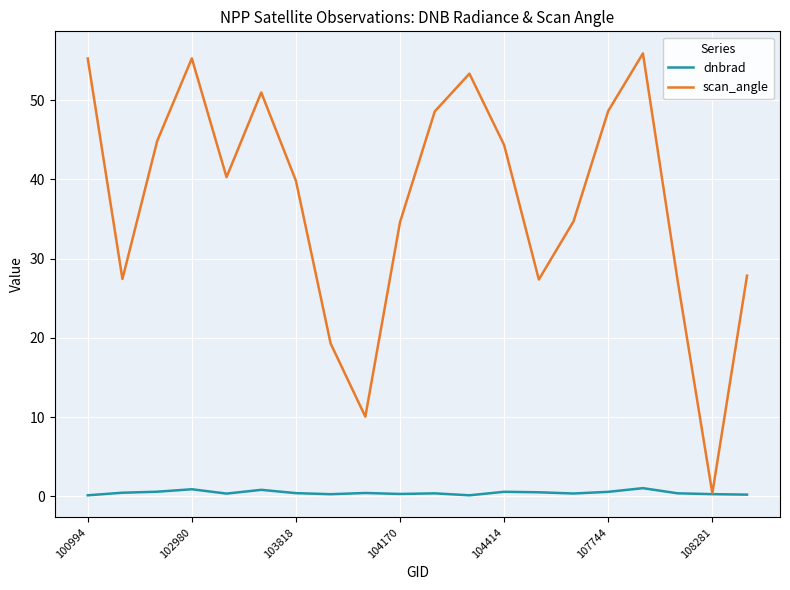

What is the difference between the maximum and minimum values in the dnbrad series?

0.9